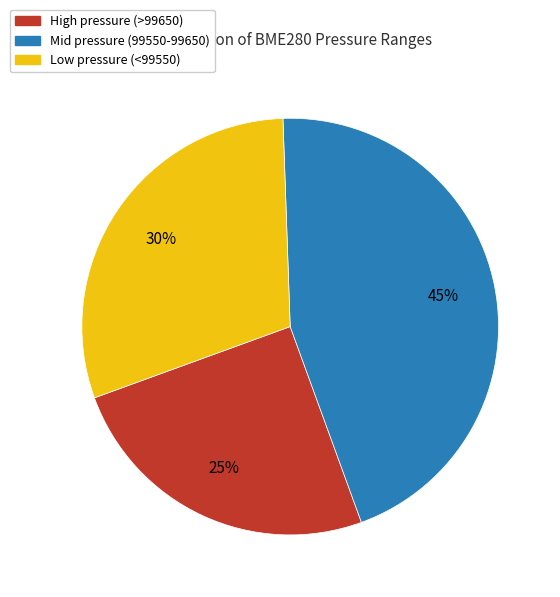

Is there a majority slice in this chart?

No